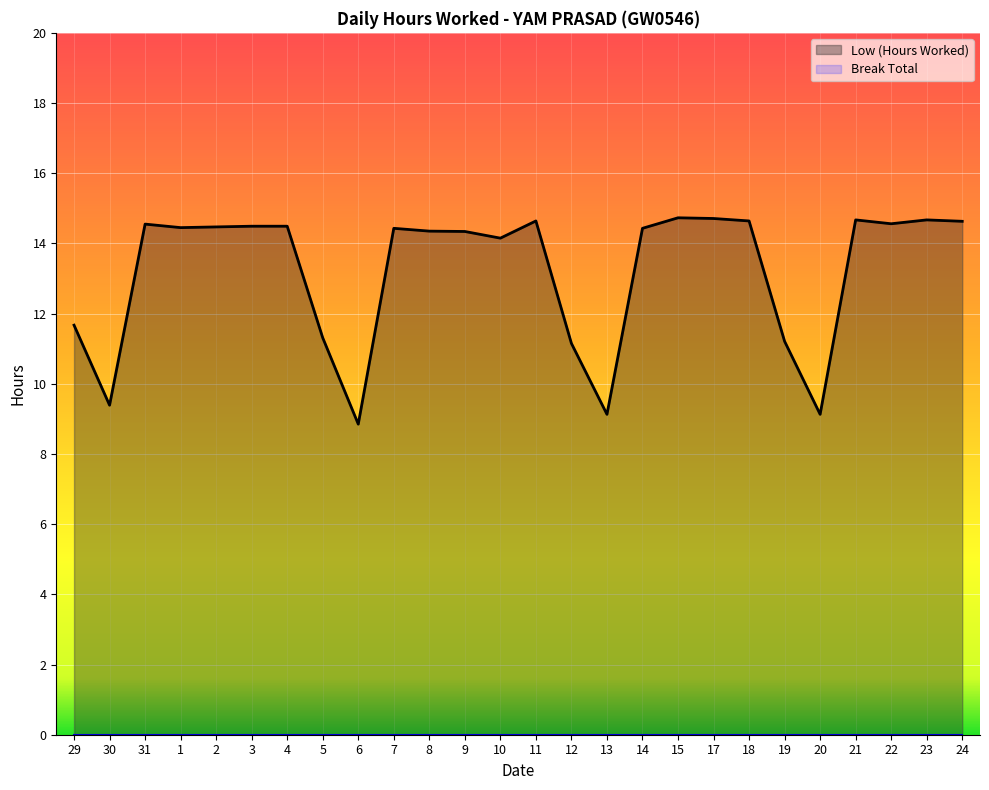

The value at 31 is 21.4. True or false?

False